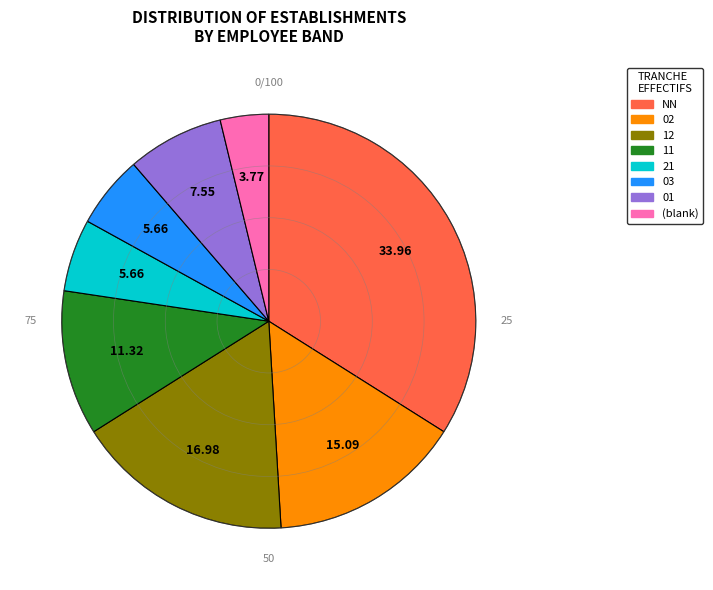

Combined, do 21 and 03 account for over 50%?

No